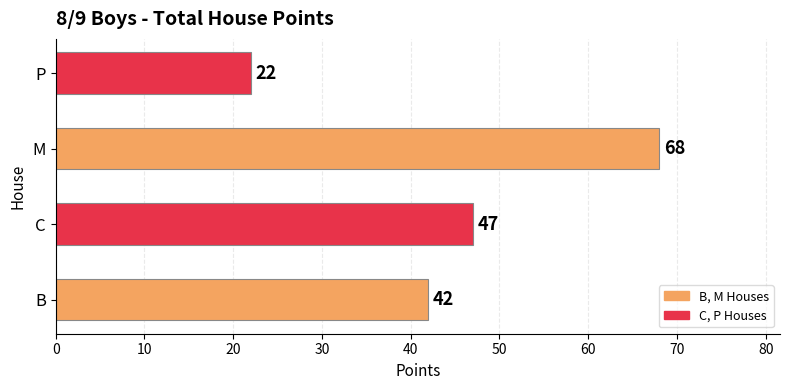

What is the change in value from B to C?

+5